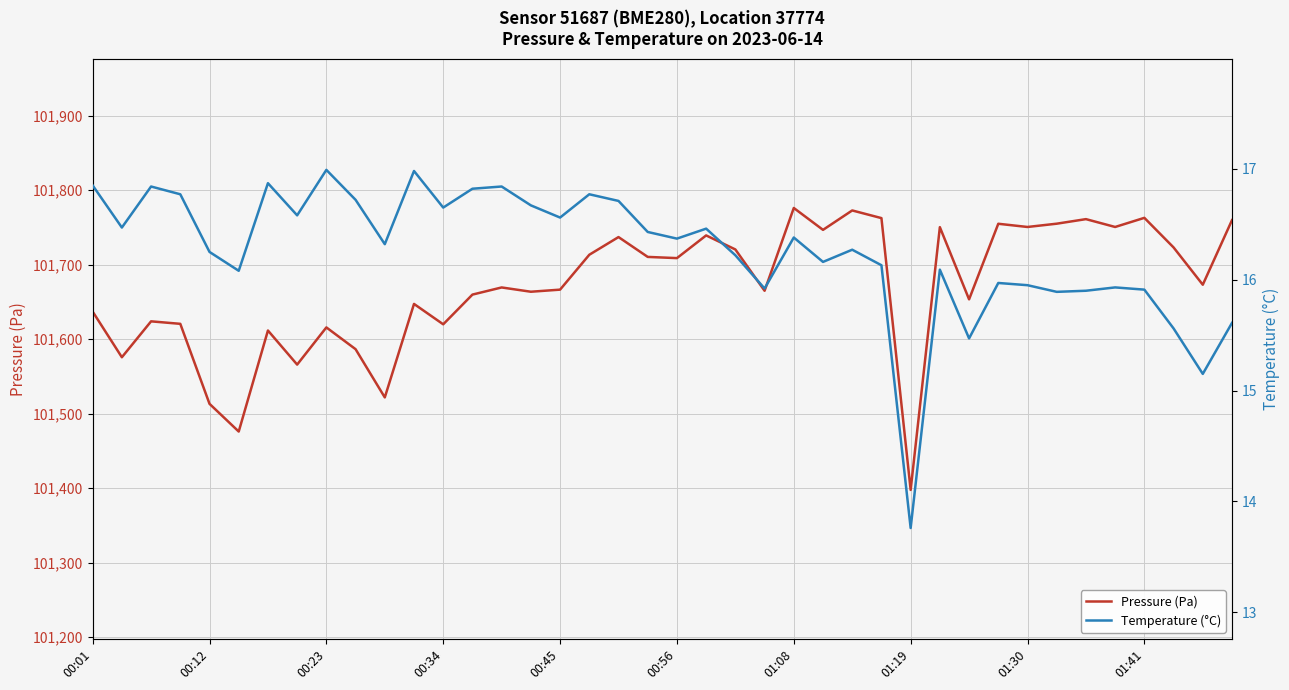

What is the highest value of the Pressure (Pa) series?

101776.2